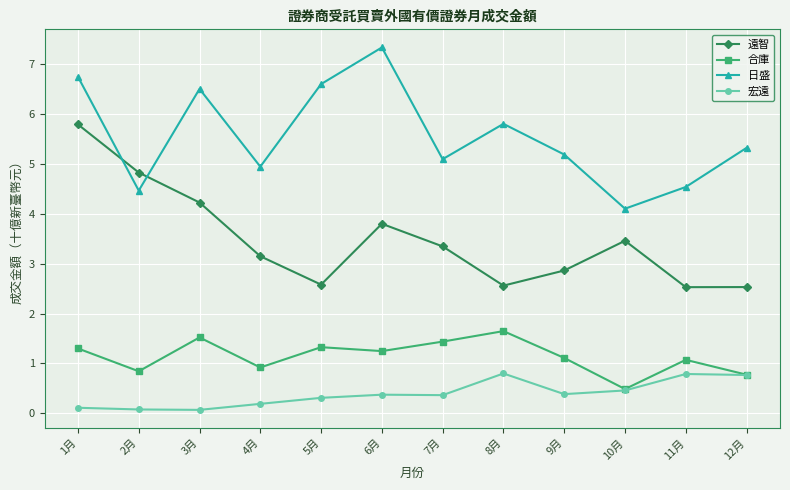

True or false: 日盛 and 合庫 intersect in this chart.

False